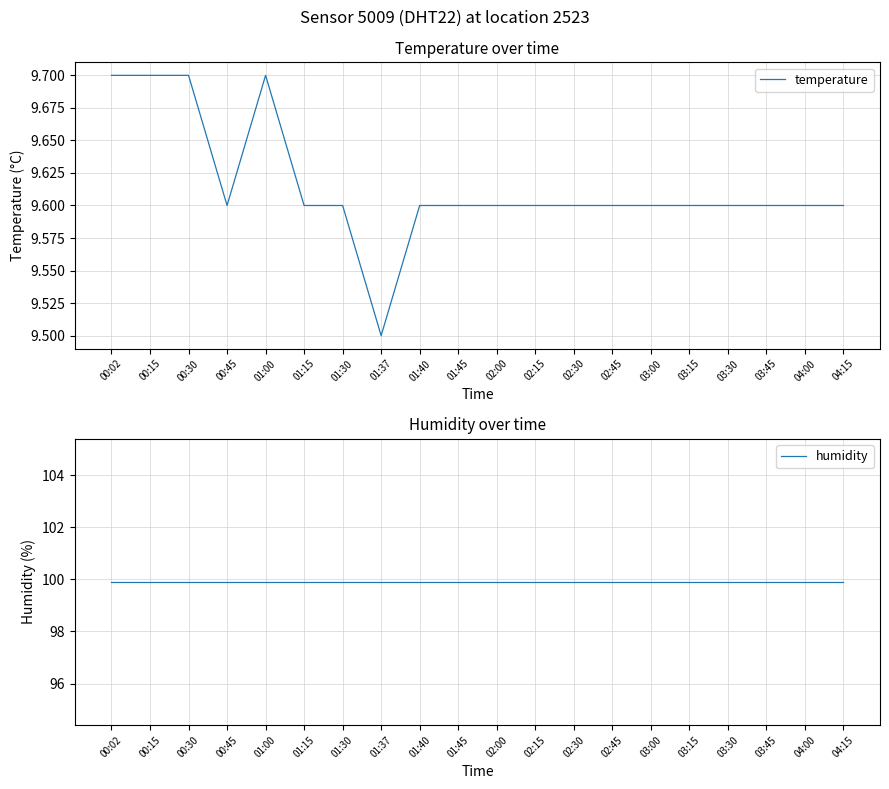

What is the highest value of the temperature series?

9.7